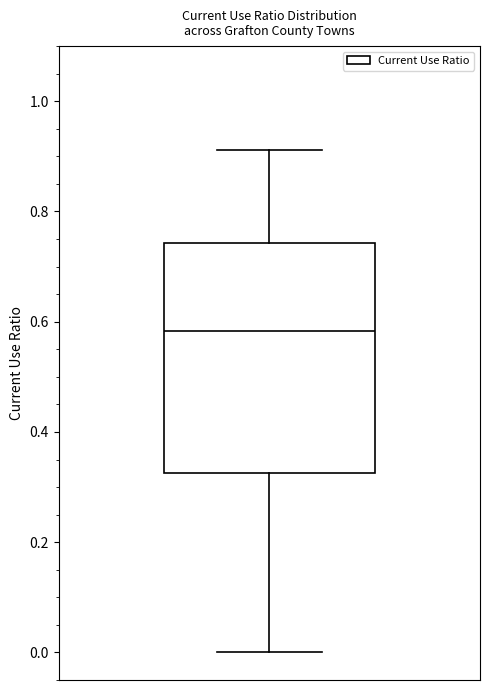

Read this box plot against the y-axis: the position of the median line, the range covered by the box, and the ends of both whiskers. The values are not printed on the chart, so give them approximately, as read against the axis.

median 0.58, box 0.32 to 0.74, whiskers 0.00 to 0.92